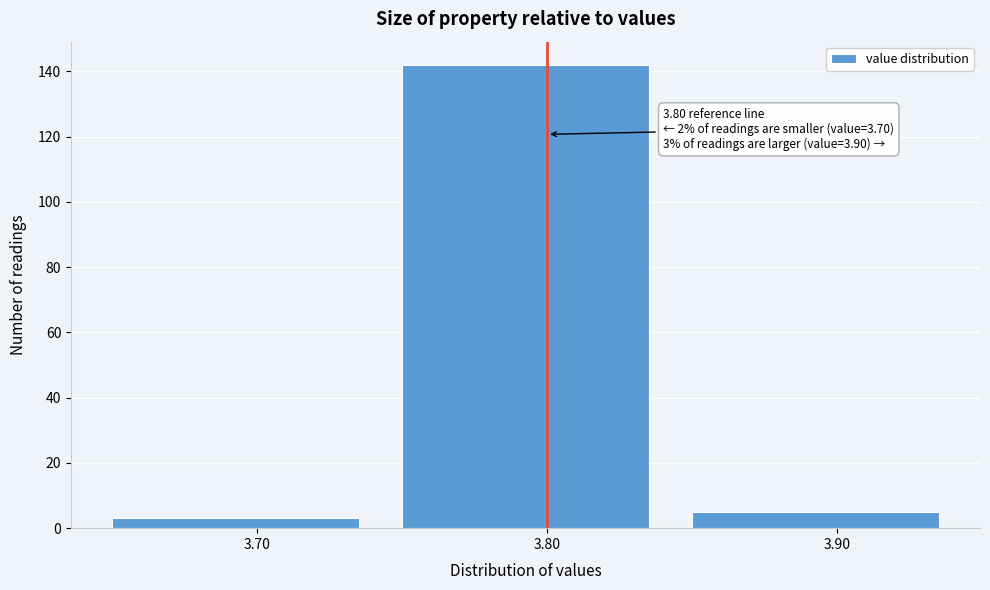

Over which range of the x-axis is the bar tallest?

3.75 to 3.85